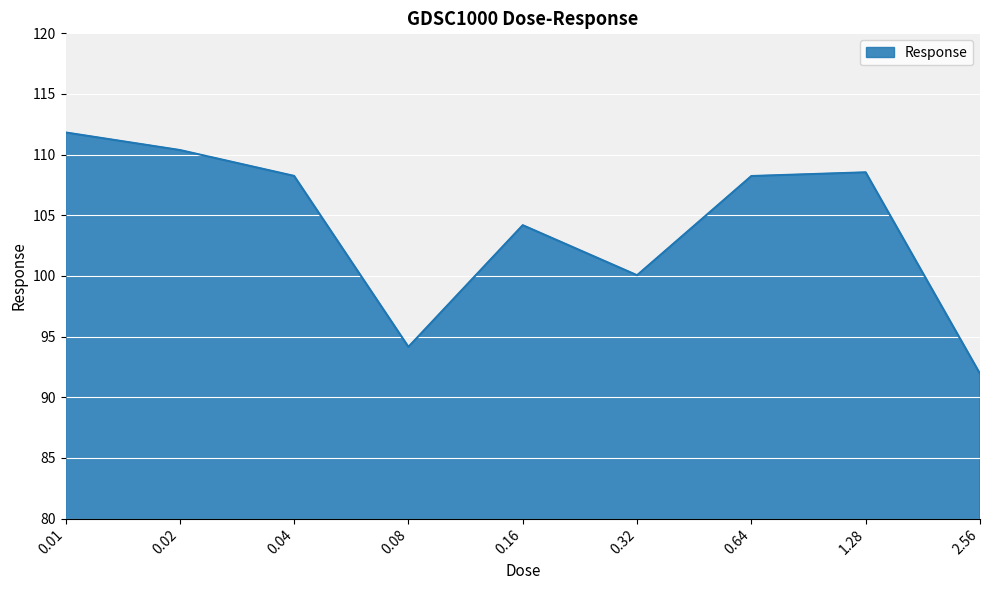

What position from the right is 1.28?

2